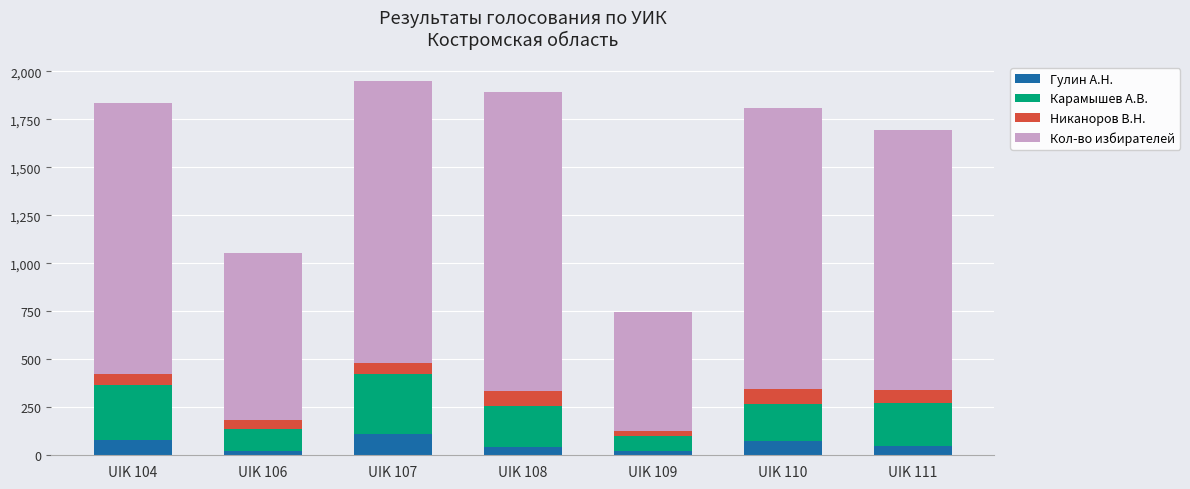

The value of Гулин А.Н. at UIK 107 is 113. True or false?

True